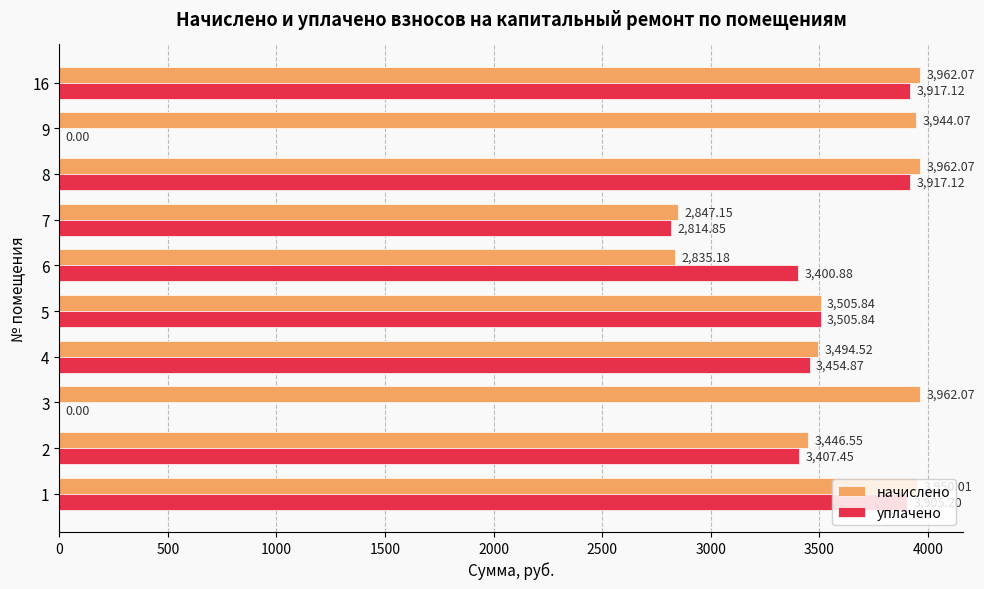

What is the total value across all series at 2?

6854.0